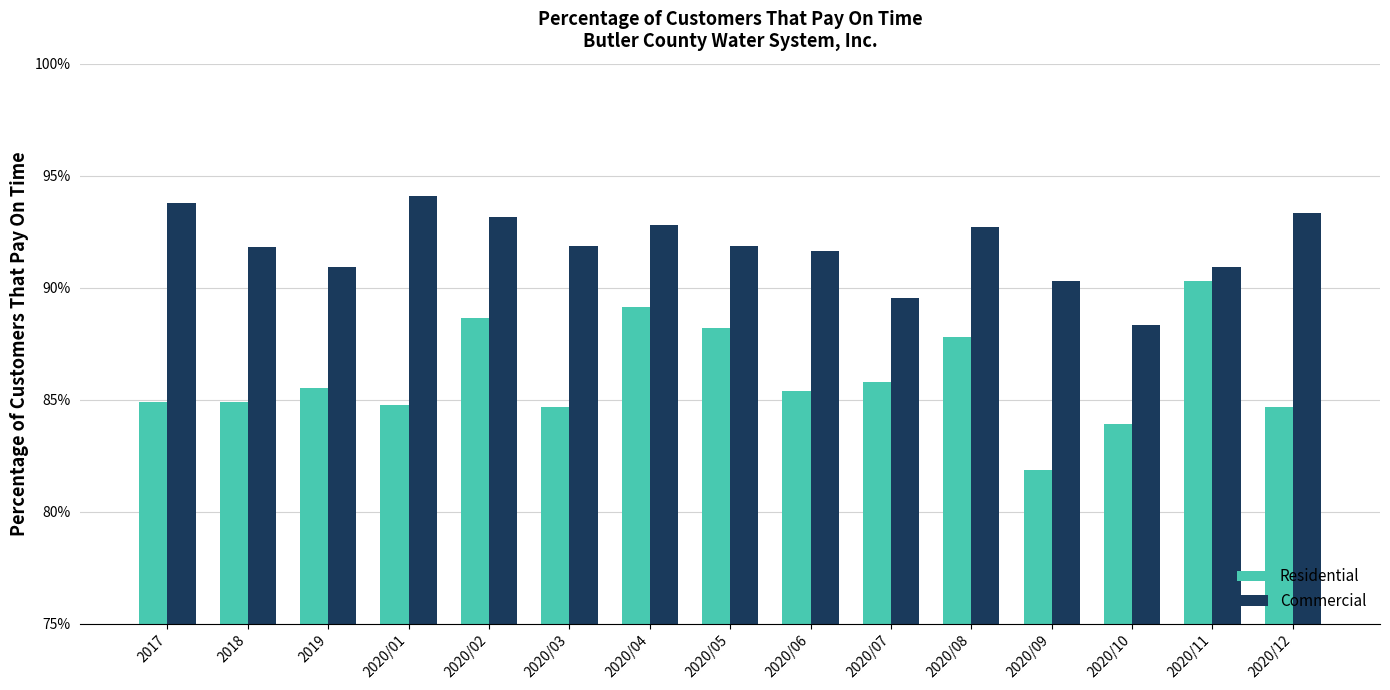

What position from the right is 2020/08?

5